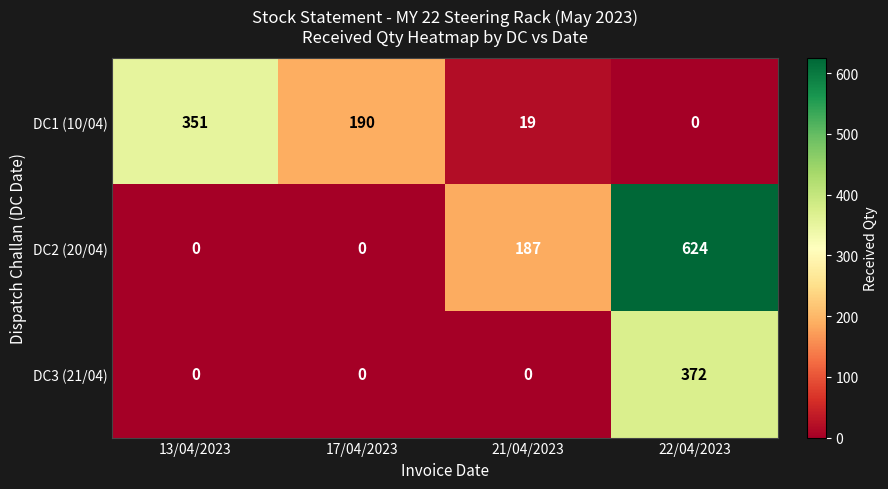

Which series has the largest total across all categories?

DC2 (20/04)